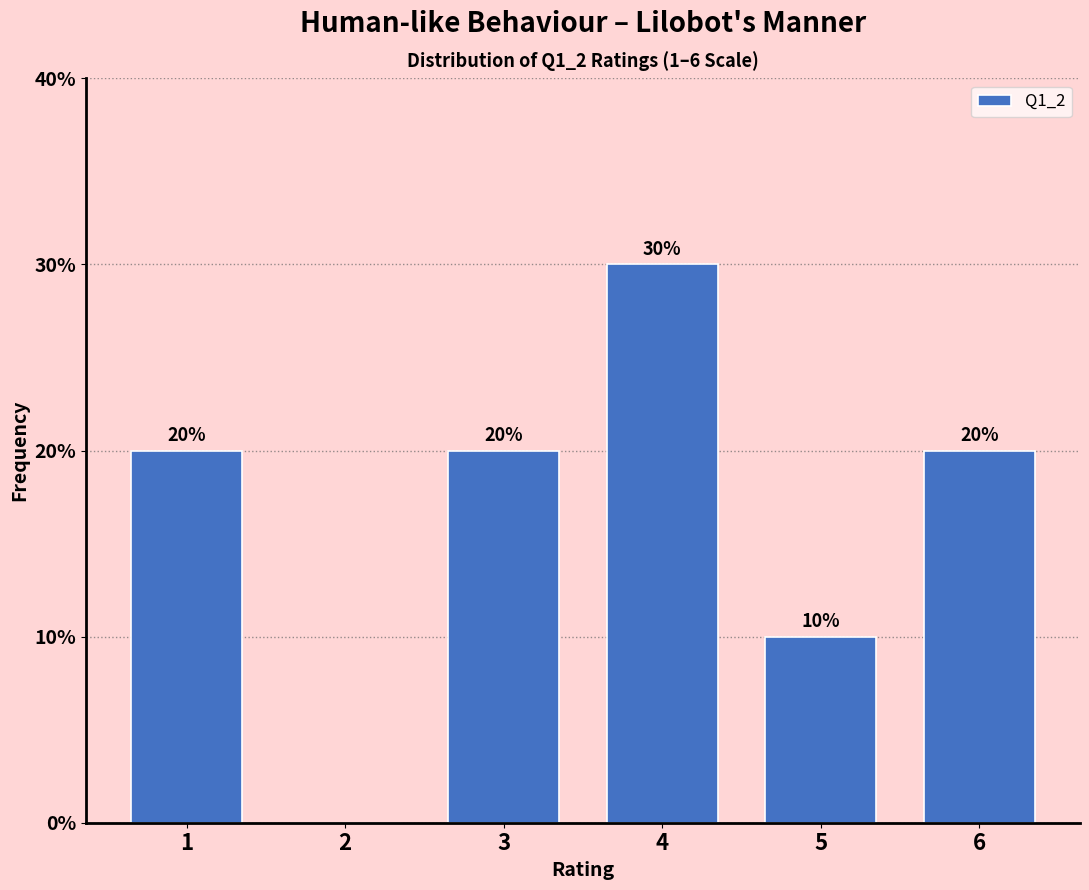

Reading left to right, extract all data points from this chart.

1=20	2=0	3=20	4=30	5=10	6=20